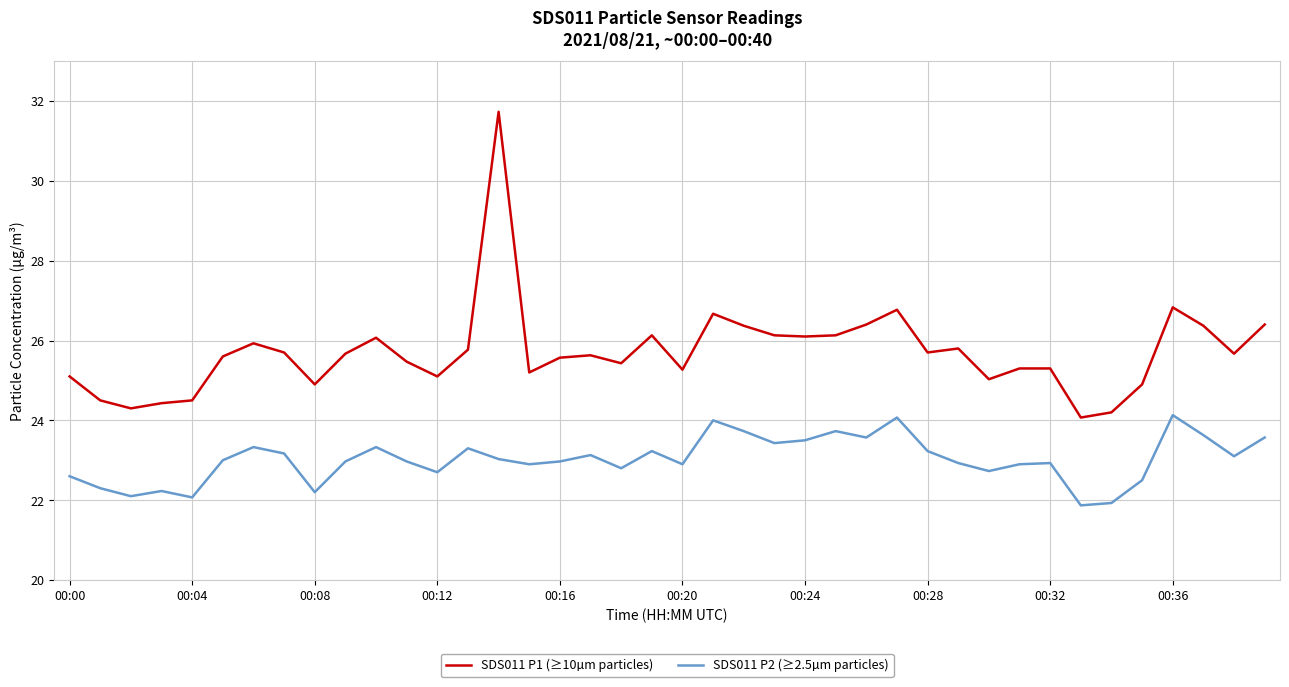

What is the maximum value for SDS011 P2 (≥2.5µm particles)?

24.1